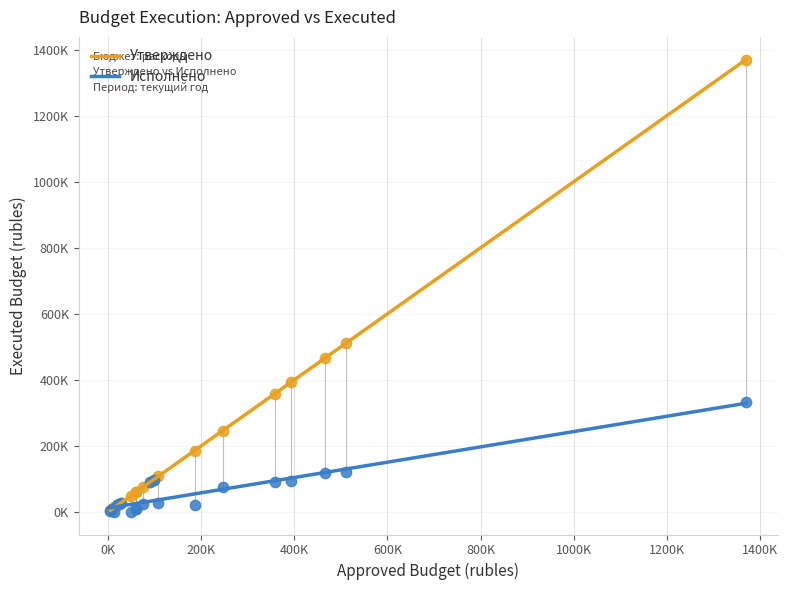

Which series reaches the maximum Y coordinate?

Утверждено